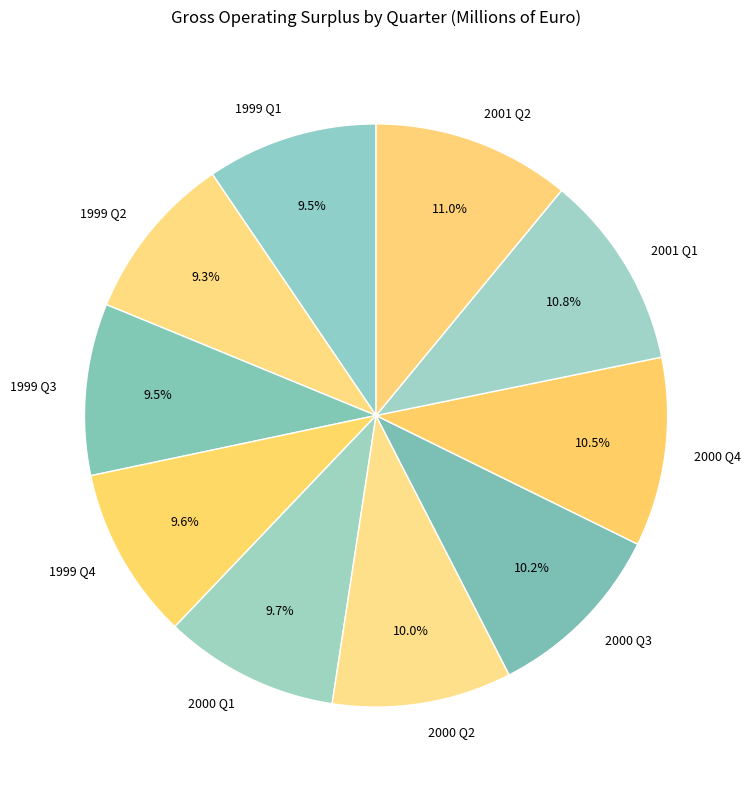

Does 2001 Q2 account for over 50% of the chart?

No